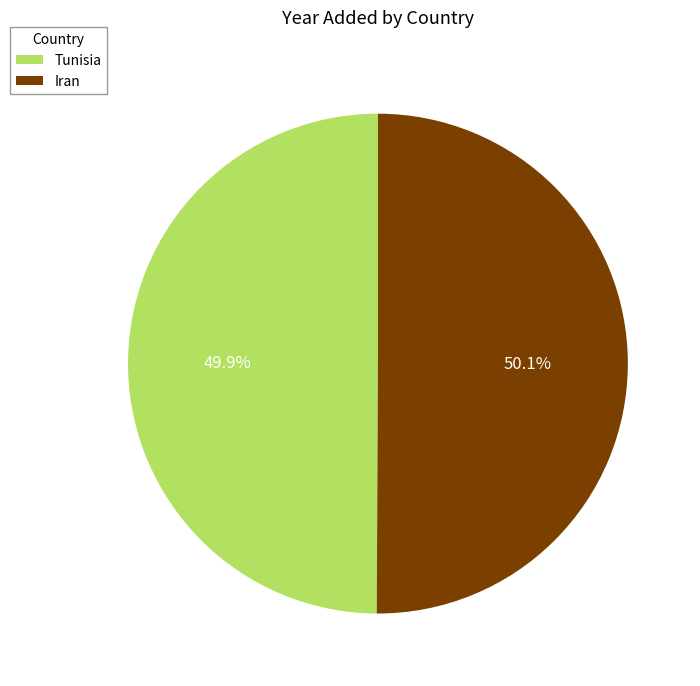

What portion of the pie excludes Tunisia?

50.1%